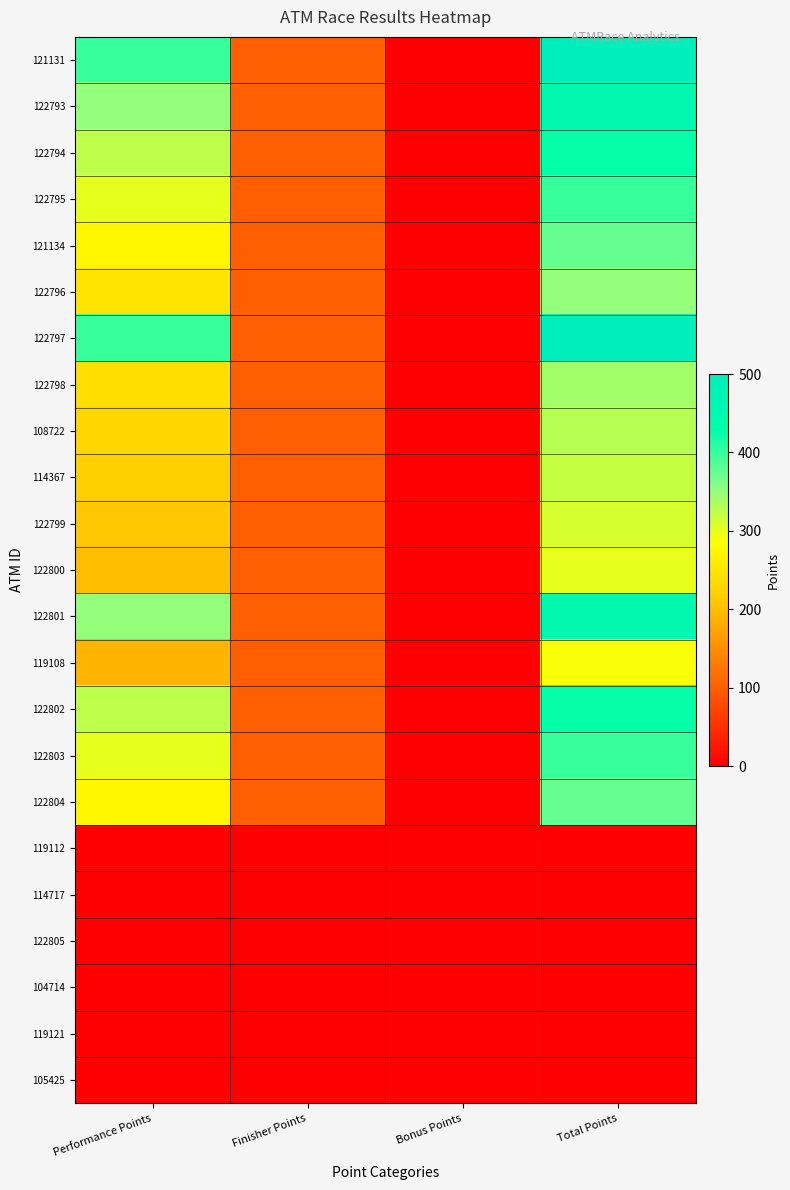

Reading left to right, extract all data points from this chart.

121131: Performance Points=400	Finisher Points=100	Bonus Points=0	Total Points=500
122793: Performance Points=350	Finisher Points=100	Bonus Points=0	Total Points=450
122794: Performance Points=325	Finisher Points=100	Bonus Points=0	Total Points=425
122795: Performance Points=300	Finisher Points=100	Bonus Points=0	Total Points=400
121134: Performance Points=275	Finisher Points=100	Bonus Points=0	Total Points=375
122796: Performance Points=250	Finisher Points=100	Bonus Points=0	Total Points=350
122797: Performance Points=400	Finisher Points=100	Bonus Points=0	Total Points=500
122798: Performance Points=240	Finisher Points=100	Bonus Points=0	Total Points=340
108722: Performance Points=230	Finisher Points=100	Bonus Points=0	Total Points=330
114367: Performance Points=220	Finisher Points=100	Bonus Points=0	Total Points=320
122799: Performance Points=210	Finisher Points=100	Bonus Points=0	Total Points=310
122800: Performance Points=200	Finisher Points=100	Bonus Points=0	Total Points=300
122801: Performance Points=350	Finisher Points=100	Bonus Points=0	Total Points=450
119108: Performance Points=190	Finisher Points=100	Bonus Points=0	Total Points=290
122802: Performance Points=325	Finisher Points=100	Bonus Points=0	Total Points=425
122803: Performance Points=300	Finisher Points=100	Bonus Points=0	Total Points=400
122804: Performance Points=275	Finisher Points=100	Bonus Points=0	Total Points=375
119112: Performance Points=0	Finisher Points=0	Bonus Points=0	Total Points=0
114717: Performance Points=0	Finisher Points=0	Bonus Points=0	Total Points=0
122805: Performance Points=0	Finisher Points=0	Bonus Points=0	Total Points=0
104714: Performance Points=0	Finisher Points=0	Bonus Points=0	Total Points=0
119121: Performance Points=0	Finisher Points=0	Bonus Points=0	Total Points=0
105425: Performance Points=0	Finisher Points=0	Bonus Points=0	Total Points=0